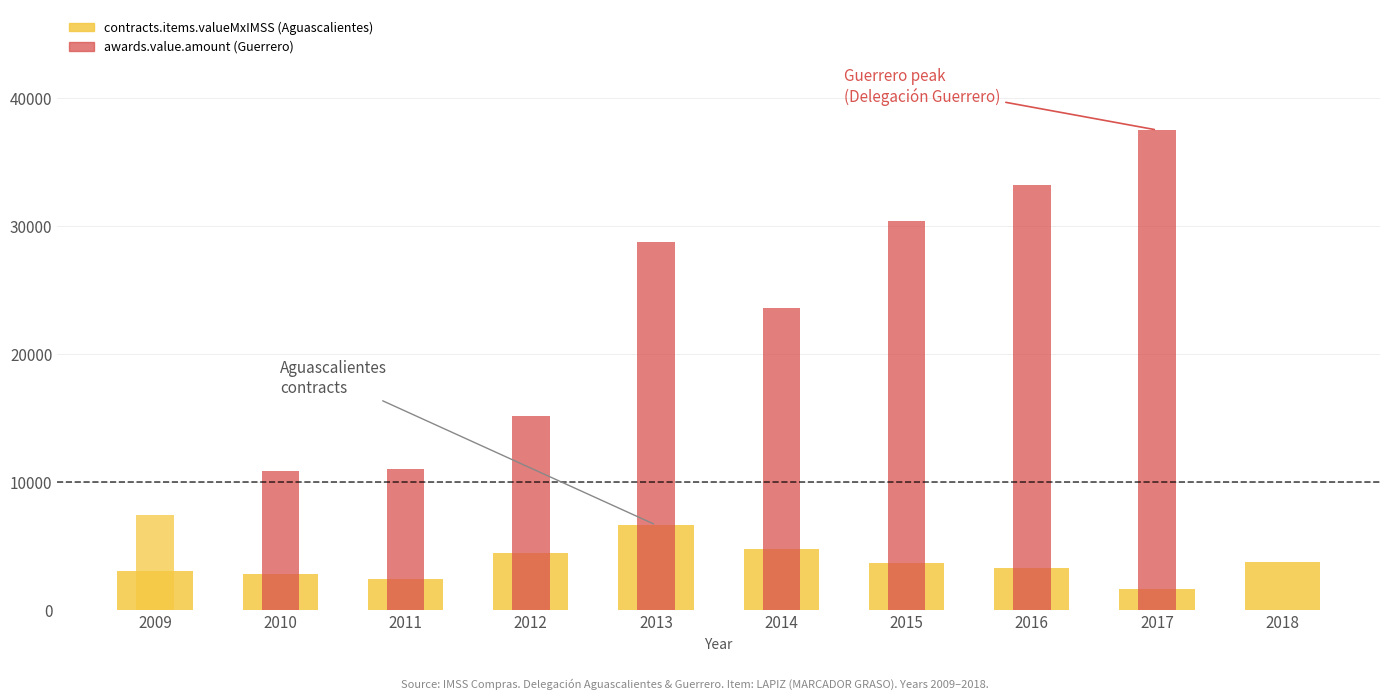

How many values in the contracts.items.valueMxIMSS (Aguascalientes) series exceed 3676?

5